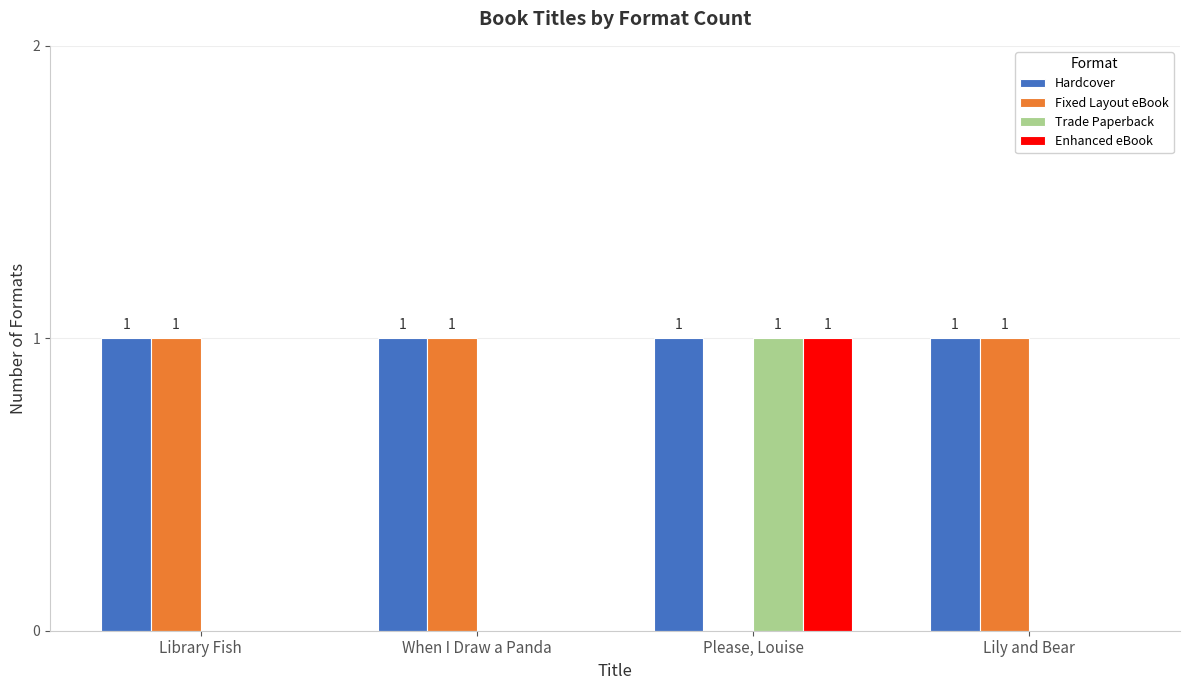

Where is Fixed Layout eBook nearest to the value 0?

Please, Louise